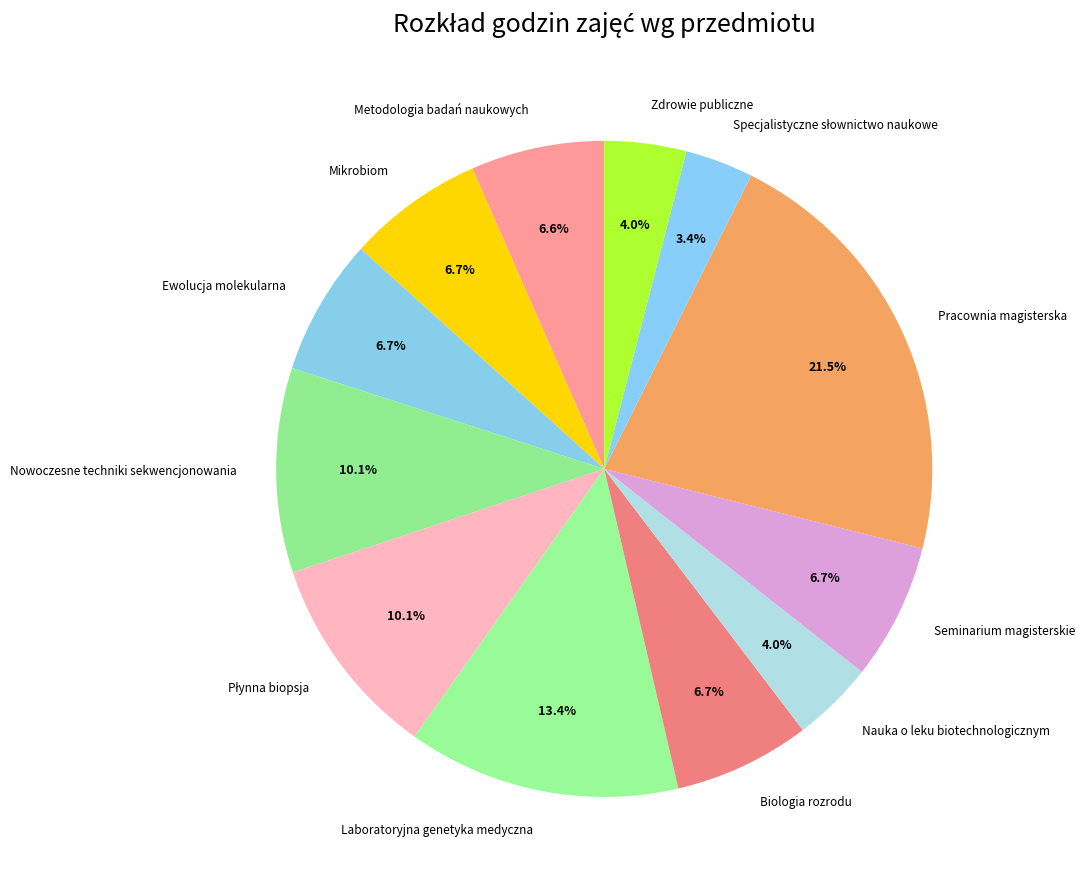

Is Nowoczesne techniki sekwencjonowania the majority of the pie?

No